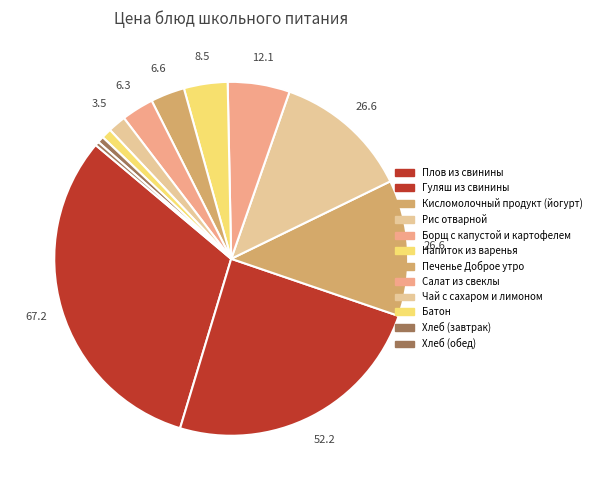

How many segments does this pie chart have?

12